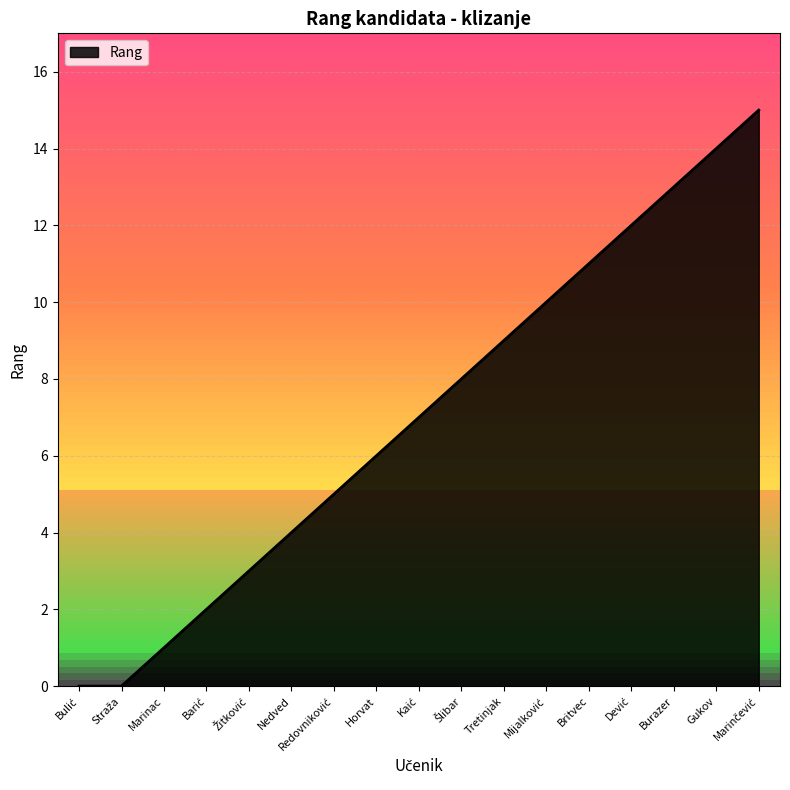

What is the ratio of the value at Britvec to the value at Horvat?

1.8